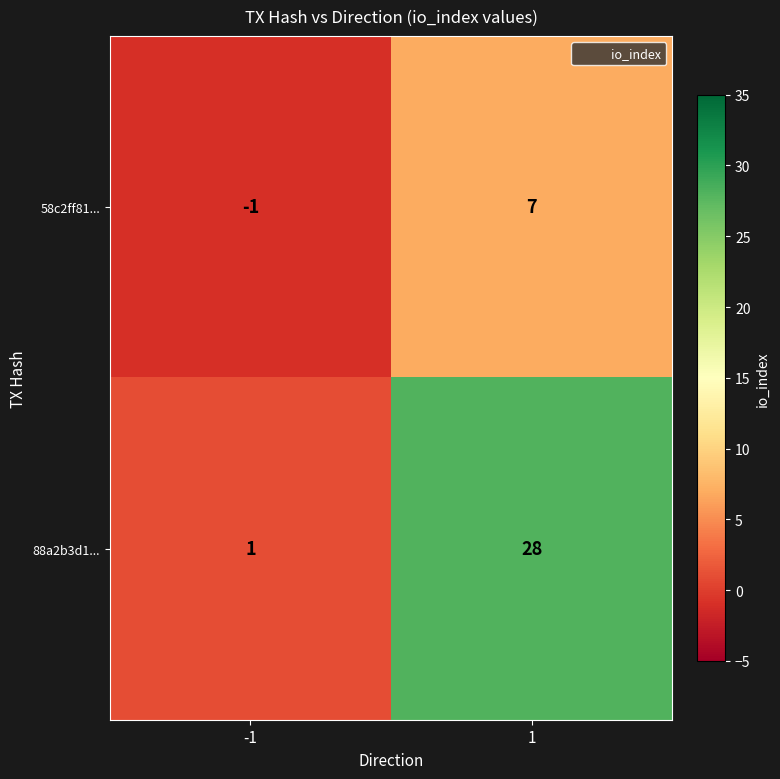

Which series has the widest spread of values?

88a2b3d1...